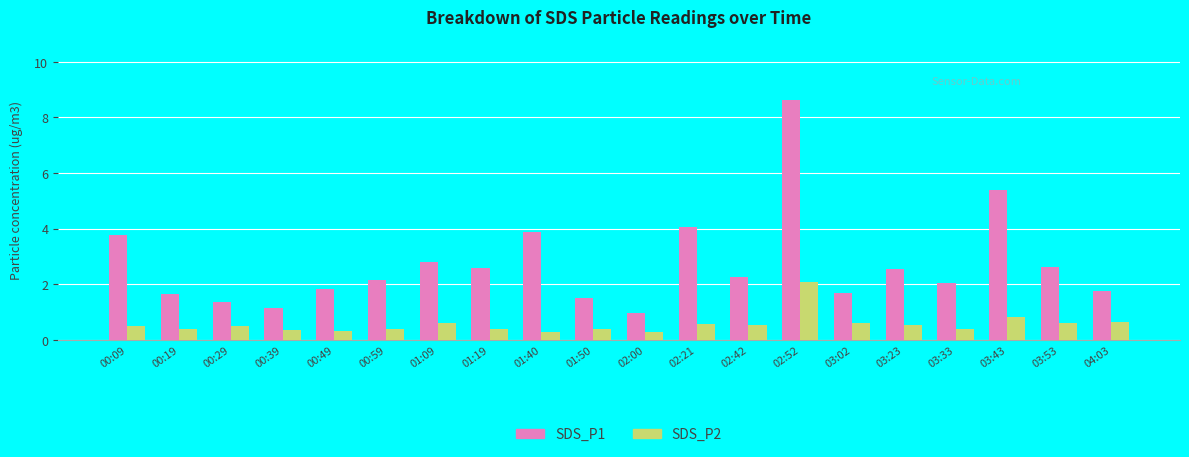

How many groups of bars are there?

20